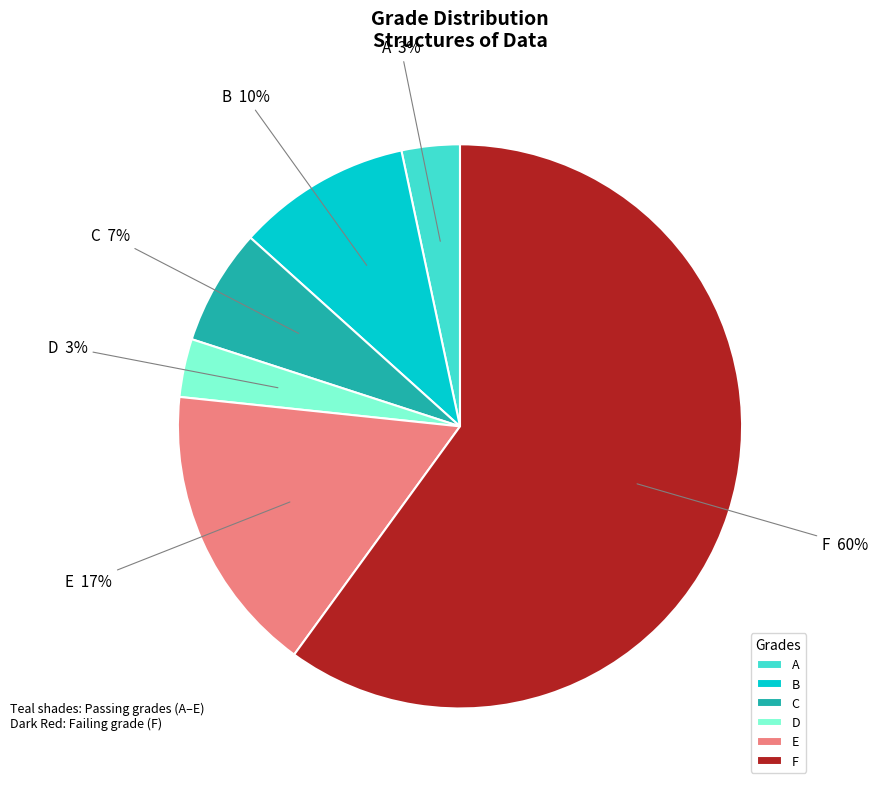

Combined, do D and C account for over 50%?

No